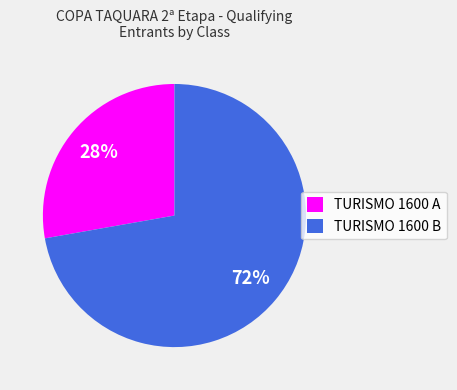

How many slices are in this pie chart?

2